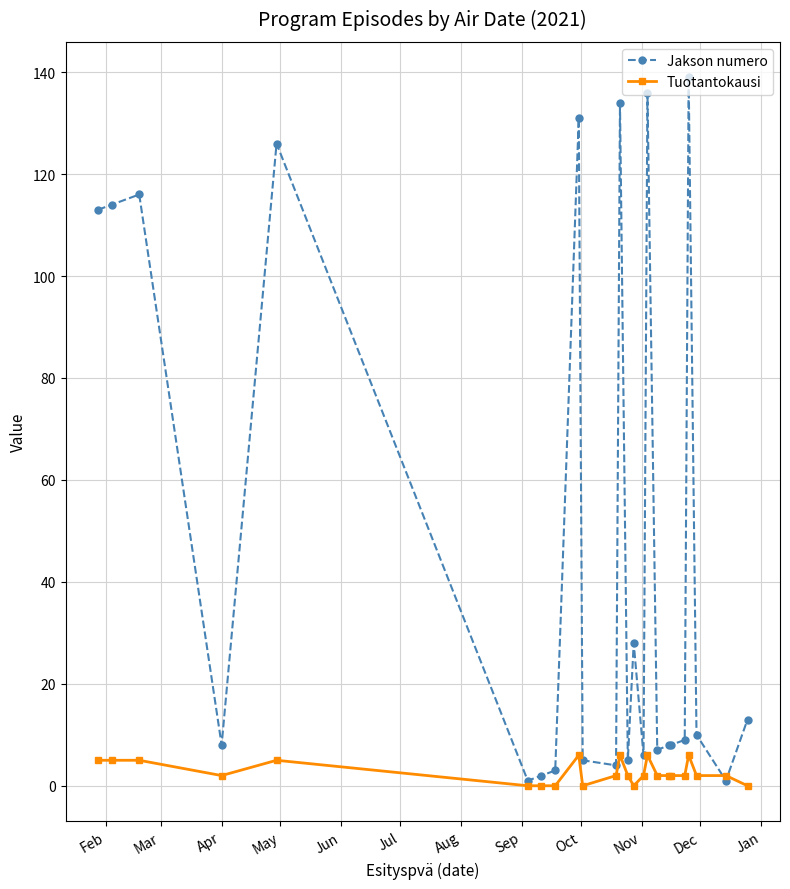

List the series in order of their peak value, lowest first.

Tuotantokausi, Jakson numero